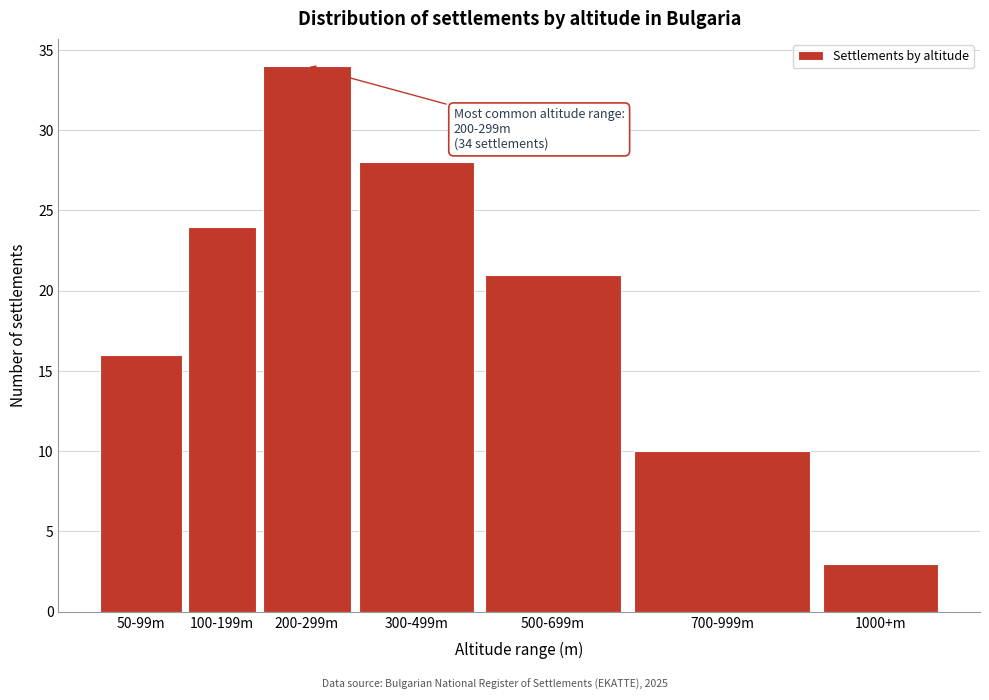

Reading left to right, what are all the values shown in this chart?

50-99m=16	100-199m=24	200-299m=34	300-499m=28	500-699m=21	700-999m=10	1000+m=3